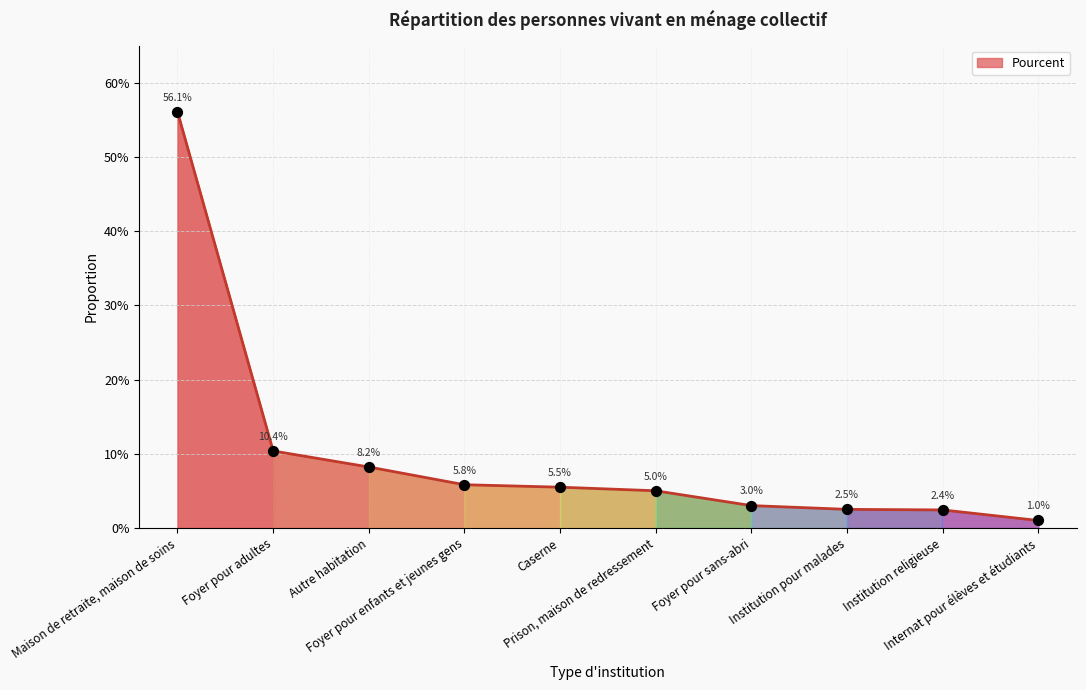

Between Autre habitation and Caserne, which is larger?

Autre habitation